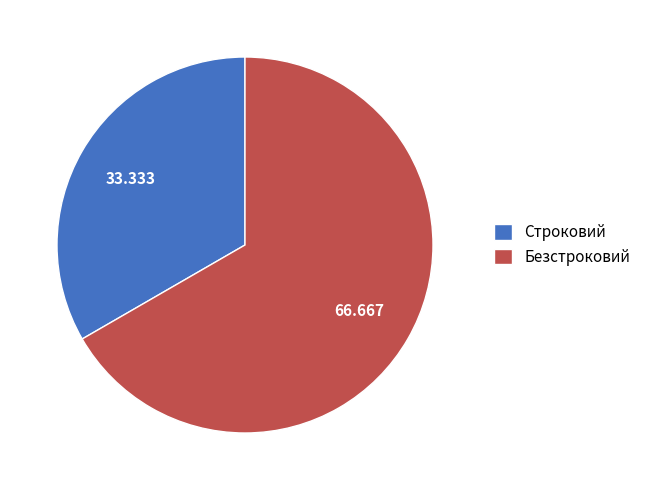

Which category has the biggest portion of the pie?

Безстроковий